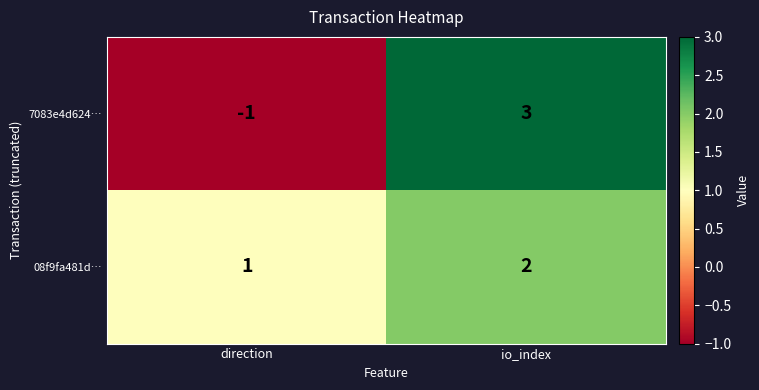

Reading left to right, list all the values displayed in this chart.

7083e4d624…: direction=-1	io_index=3
08f9fa481d…: direction=1	io_index=2